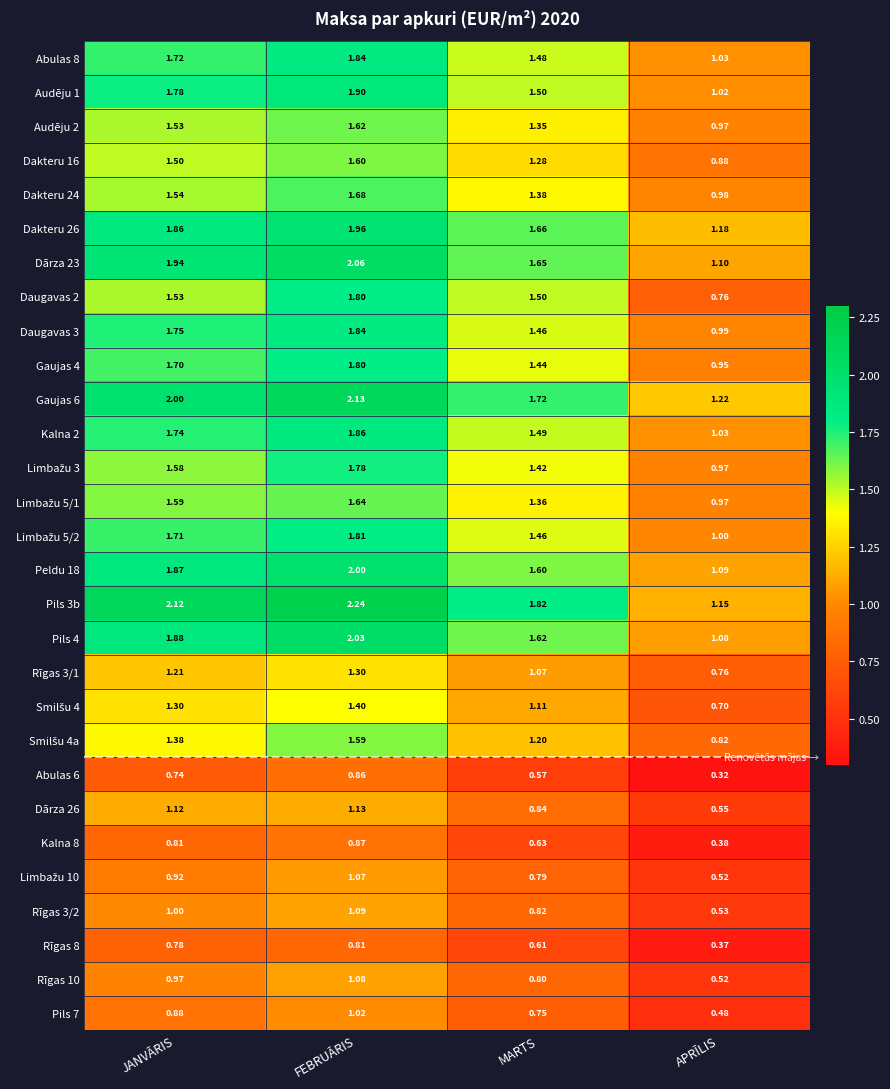

At which label does Pils 3b reach its minimum?

APRĪLIS